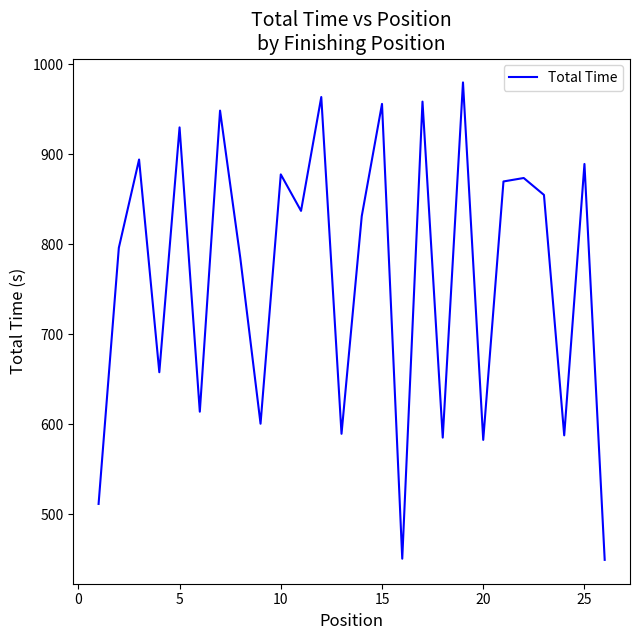

Does the chart have visible grid lines?

No